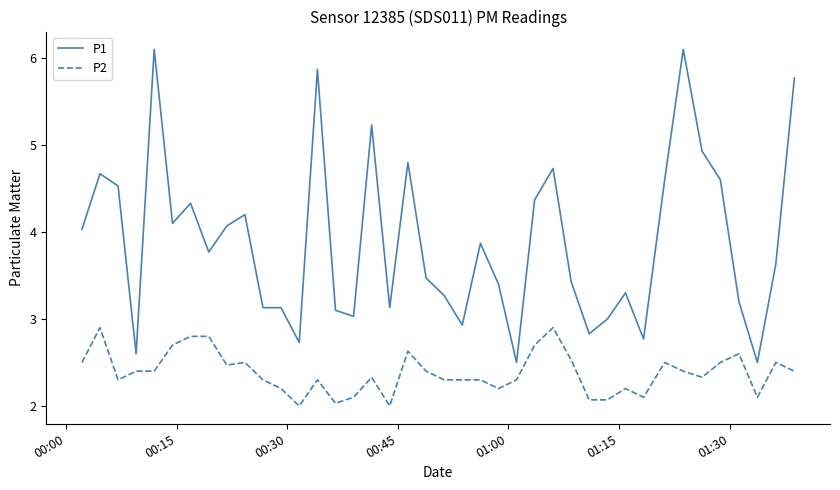

True or false: P1 and P2 cross at least once.

False